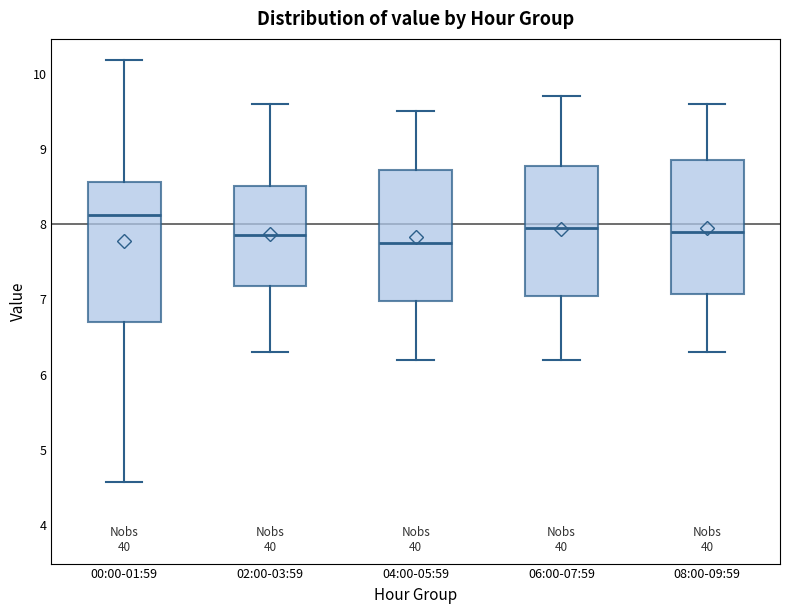

Reading left to right, read every box against the y-axis: the position of its median line, the range the box covers, and the ends of its whiskers. The values are not printed on the chart, so give them approximately, as read against the axis.

00:00-01:59: median 8.1, box 6.7 to 8.6, whiskers 4.6 to 10.2
02:00-03:59: median 7.9, box 7.2 to 8.5, whiskers 6.3 to 9.6
04:00-05:59: median 7.8, box 7.0 to 8.7, whiskers 6.2 to 9.5
06:00-07:59: median 8.0, box 7.1 to 8.8, whiskers 6.2 to 9.7
08:00-09:59: median 7.9, box 7.1 to 8.9, whiskers 6.3 to 9.6